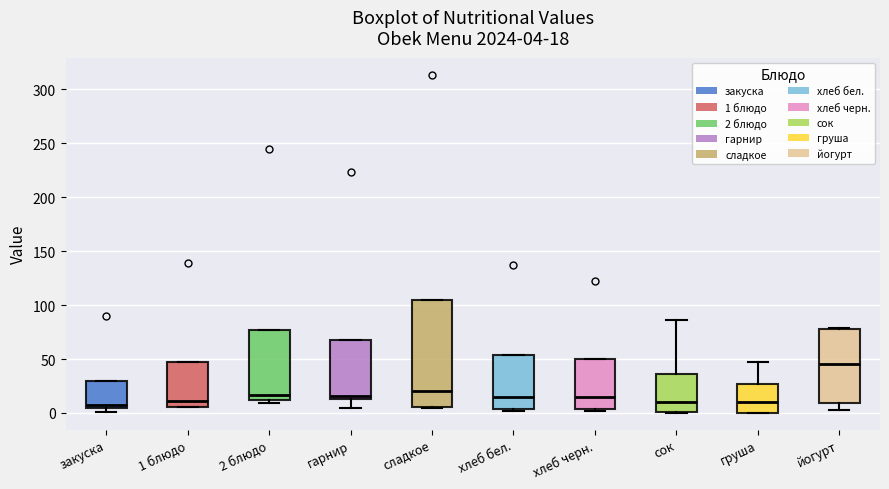

Which box has the highest median line?

йогурт